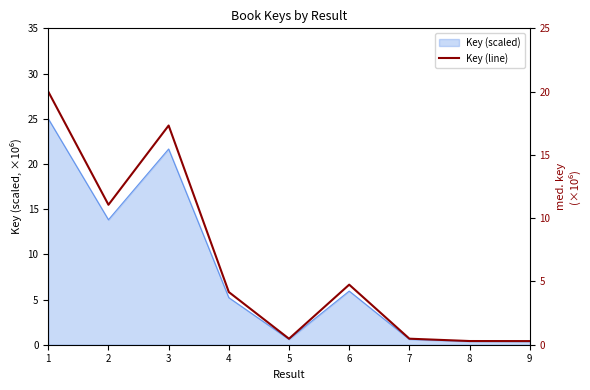

How many lines are shown in the chart?

1